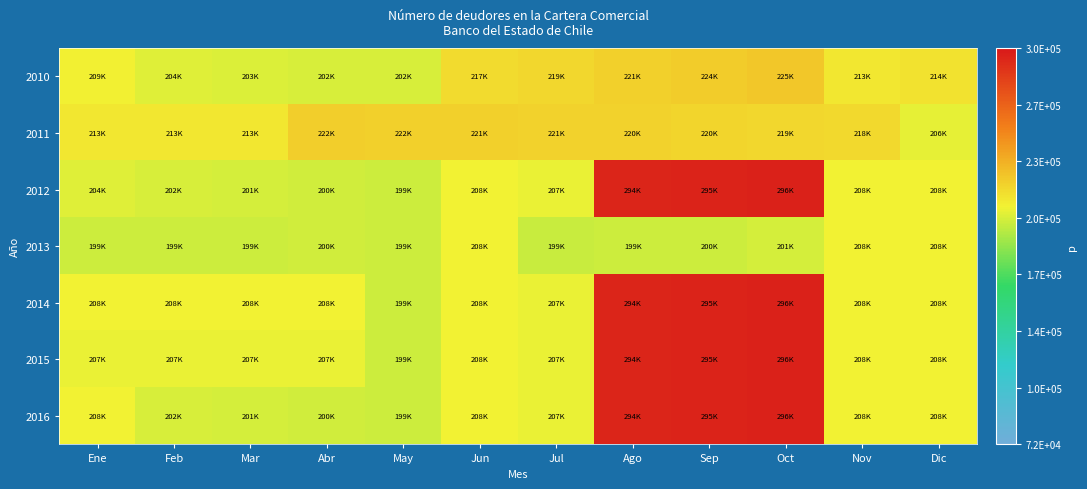

Reading left to right, extract all data points from this chart.

2010: Ene=209163	Feb=204559	Mar=203705	Abr=202302	May=202576	Jun=217504	Jul=219185	Ago=221767	Sep=224210	Oct=225303	Nov=213252	Dic=214947
2011: Ene=213492	Feb=213121	Mar=213342	Abr=222843	May=222008	Jun=221904	Jul=221023	Ago=220919	Sep=220169	Oct=219254	Nov=218759	Dic=206066
2012: Ene=204424	Feb=202201	Mar=201741	Abr=200429	May=199992	Jun=208290	Jul=207286	Ago=294440	Sep=295086	Oct=296133	Nov=208290	Dic=208290
2013: Ene=199992	Feb=199992	Mar=199992	Abr=200429	May=199992	Jun=208290	Jul=199245	Ago=199884	Sep=200213	Oct=201937	Nov=208290	Dic=208290
2014: Ene=208290	Feb=208290	Mar=208290	Abr=208290	May=199992	Jun=208290	Jul=207286	Ago=294440	Sep=295086	Oct=296133	Nov=208290	Dic=208290
2015: Ene=207286	Feb=207286	Mar=207286	Abr=207286	May=199884	Jun=208290	Jul=207286	Ago=294440	Sep=295086	Oct=296133	Nov=208290	Dic=208290
2016: Ene=208290	Feb=202201	Mar=201741	Abr=200429	May=199992	Jun=208290	Jul=207286	Ago=294440	Sep=295086	Oct=296133	Nov=208290	Dic=208290